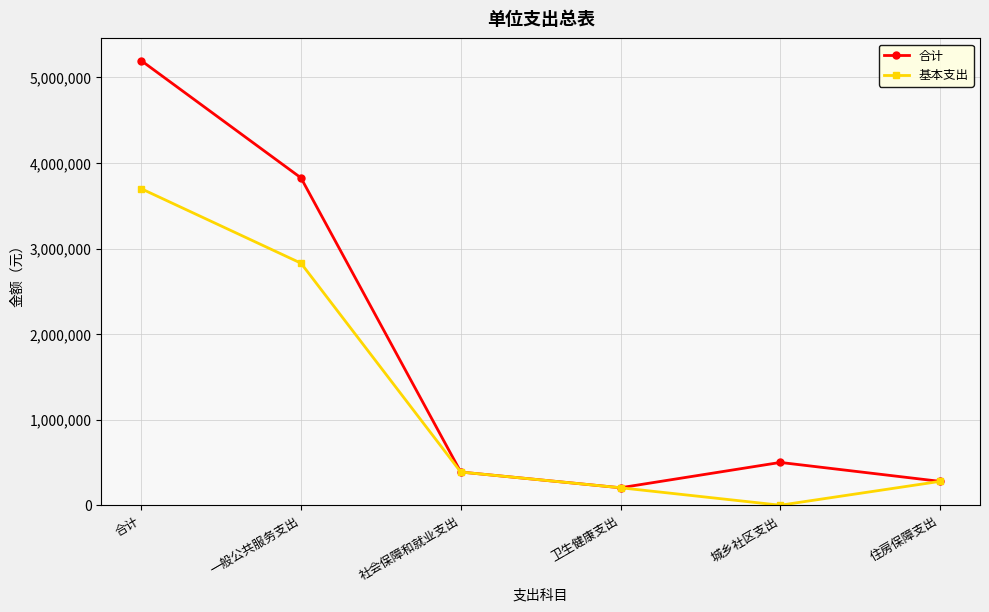

What is the highest value of the 合计 series?

5195890.7